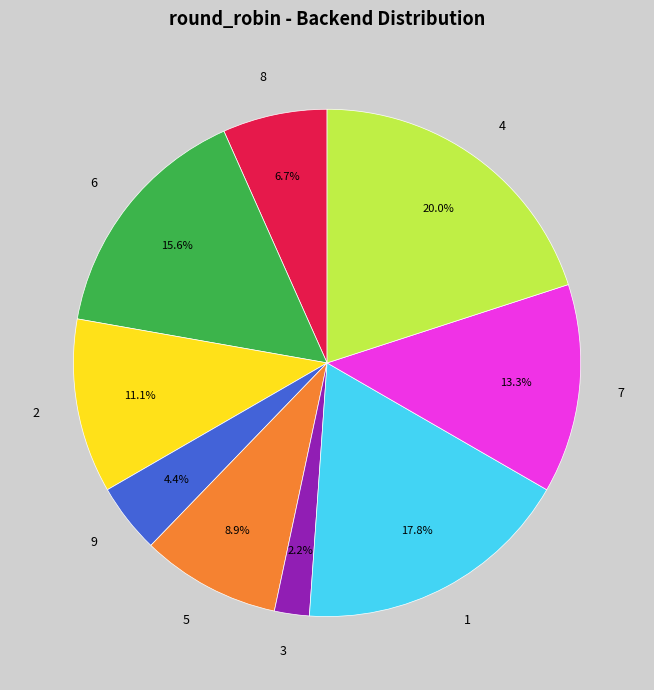

What percentage is NOT represented by 6?

84.4%